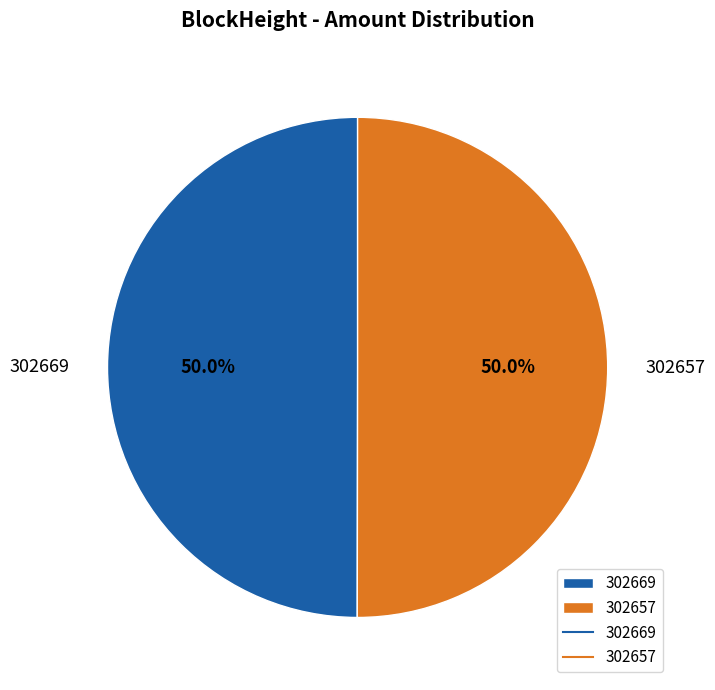

How many slices are in this pie chart?

2